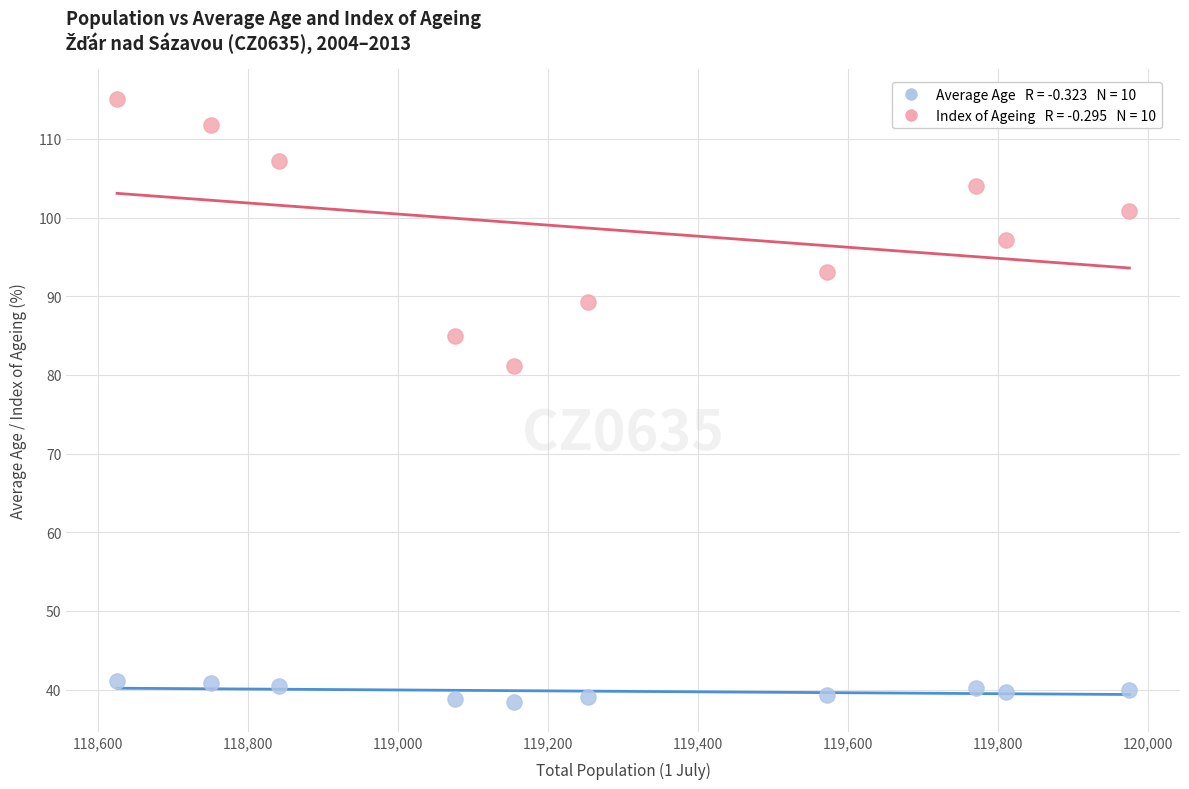

Across all series, what Y value is closest to 76?

81.1